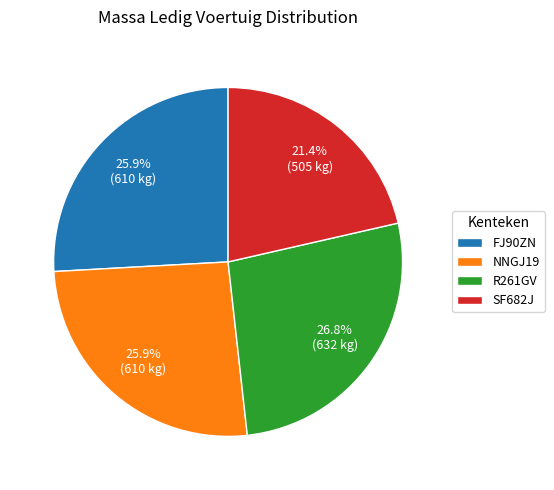

Combined, do FJ90ZN and R261GV account for over 50%?

Yes